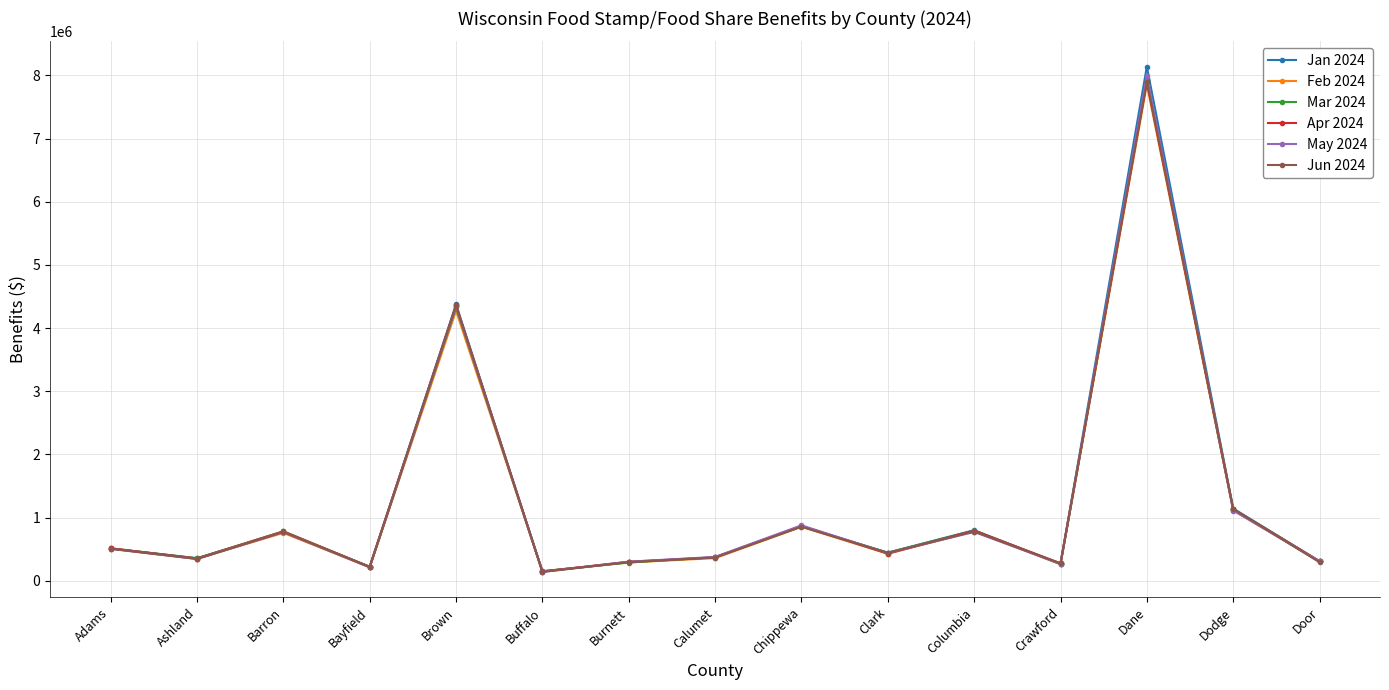

Between Adams and Brown, which series saw the biggest shift?

Jan 2024